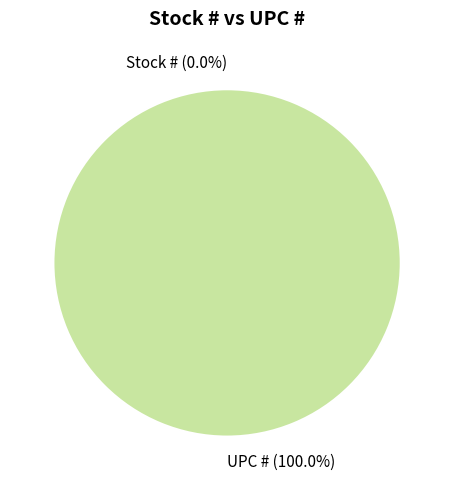

What is the change in value from Stock # to UPC #?

+751338231243